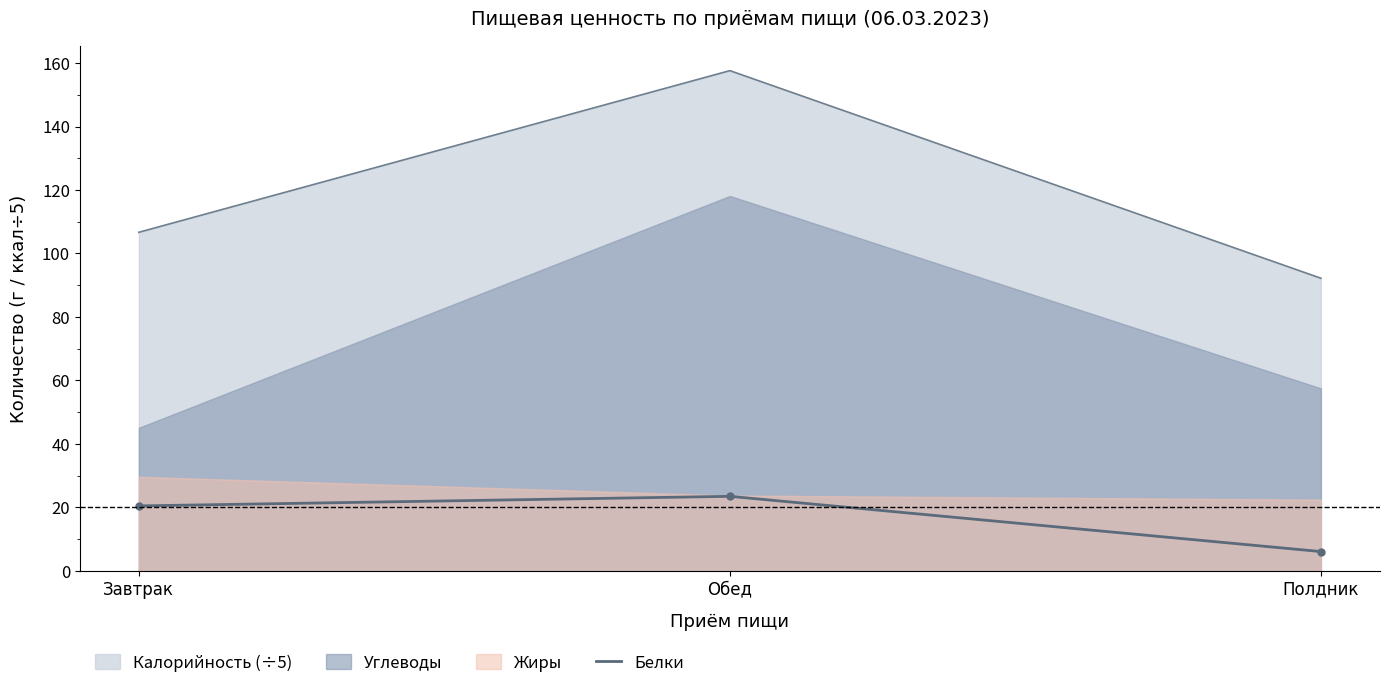

At which label does the data first exceed 20?

Завтрак